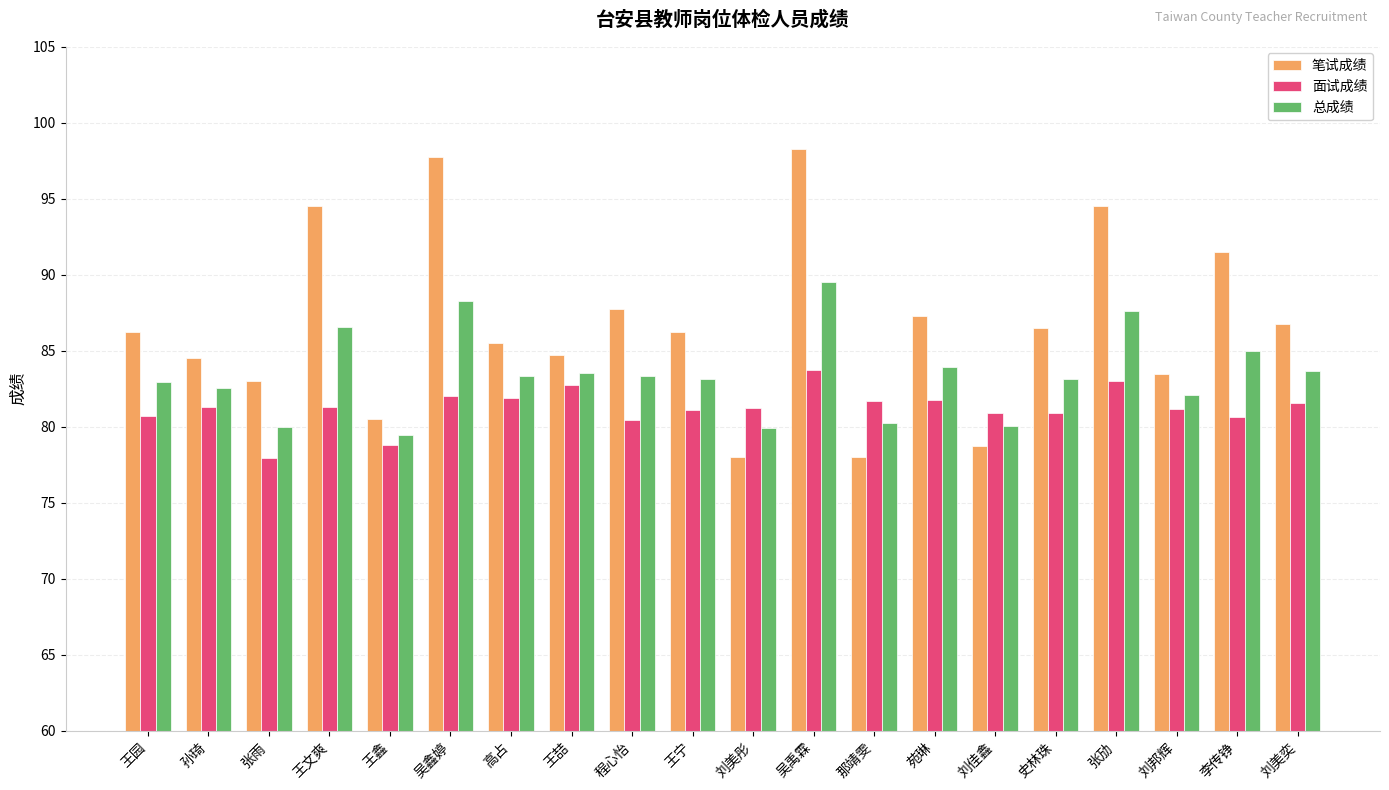

What is the difference between the 面试成绩 values at 史林珠 and 高占?

0.9